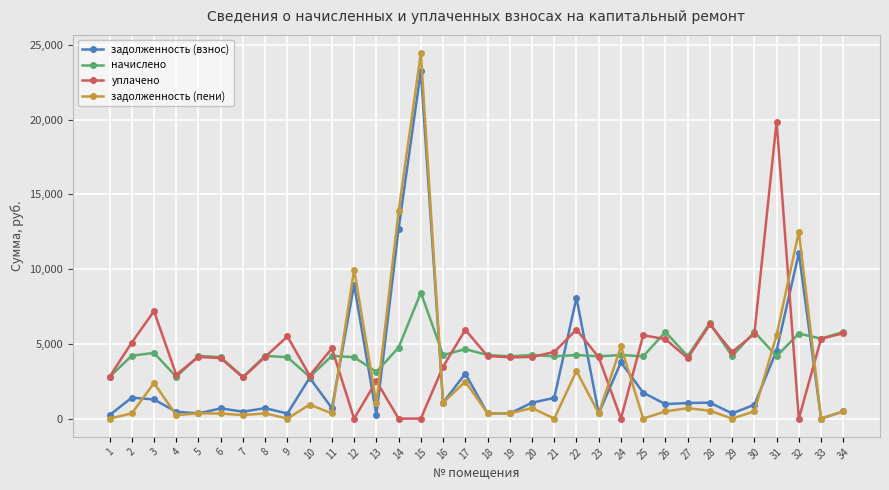

True or false: задолженность (взнос) has more than 0 interior local peaks.

True